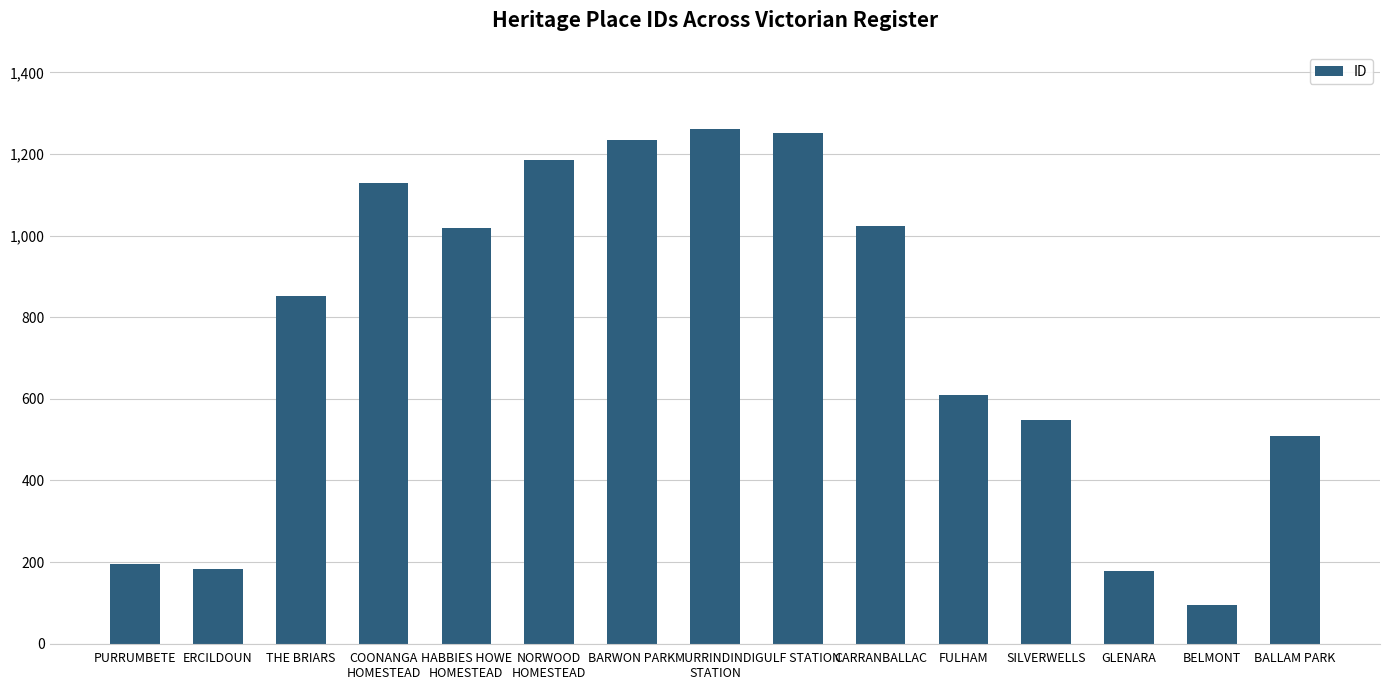

The value at GLENARA is 177. True or false?

True